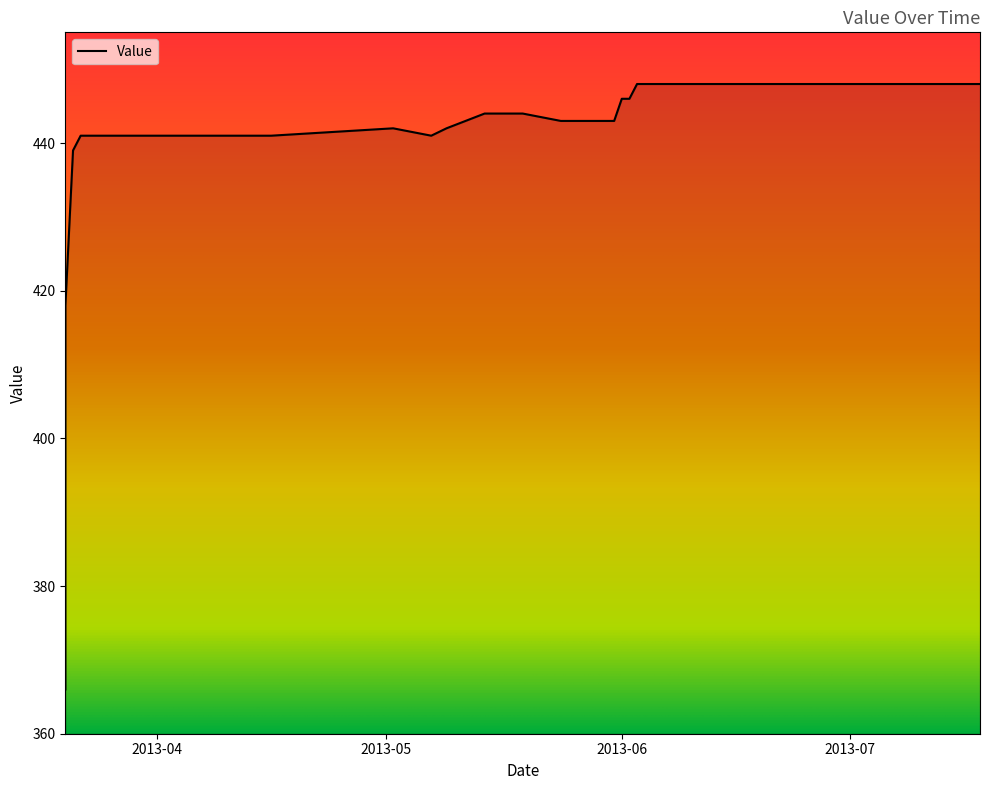

What is the value of the 28th point from the left?

448